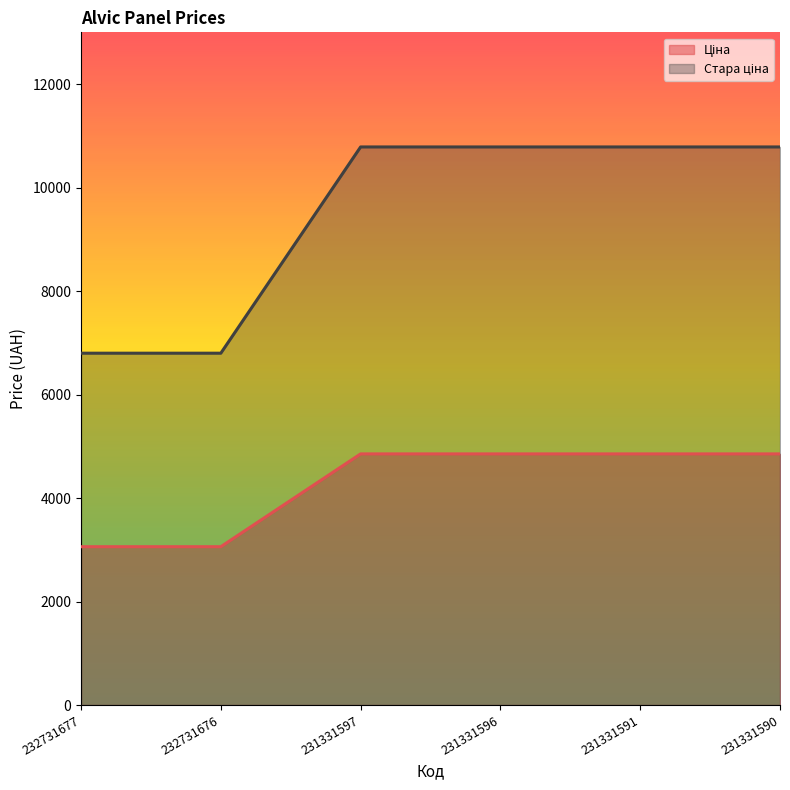

What is the sum of the Стара ціна values at 231331590 and 231331596?

21570.1